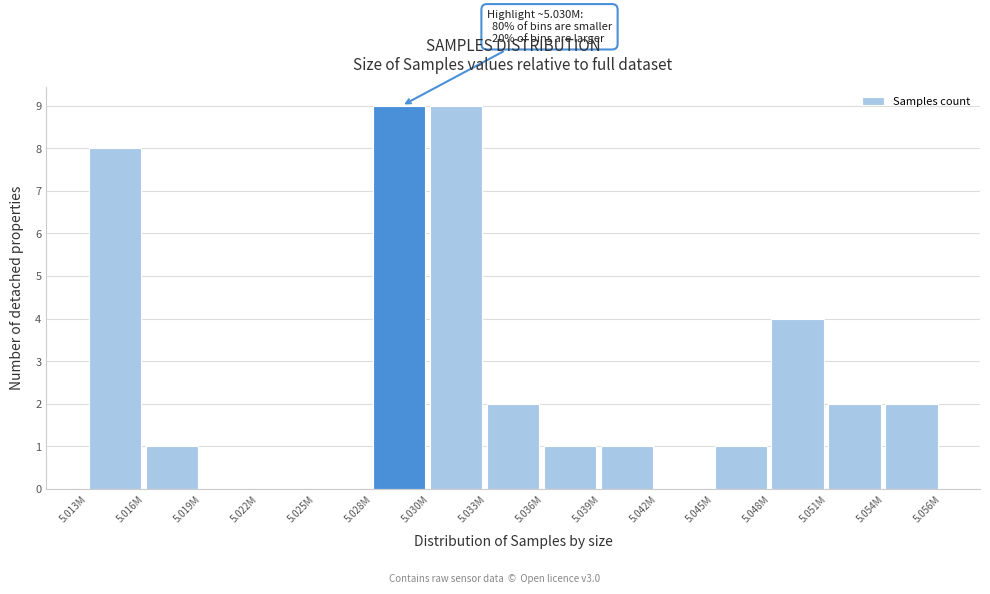

Reading left to right, list all the values displayed in this chart.

5.013M=8	5.016M=1	5.019M=0	5.022M=0	5.025M=0	5.028M=9	5.030M=9	5.033M=2	5.036M=1	5.039M=1	5.042M=0	5.045M=1	5.048M=4	5.051M=2	5.054M=2